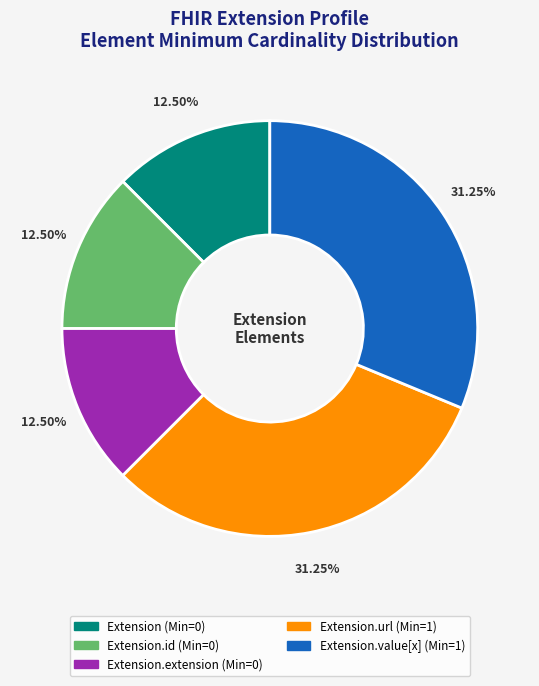

To the nearest percent, what is the average slice percentage?

20%